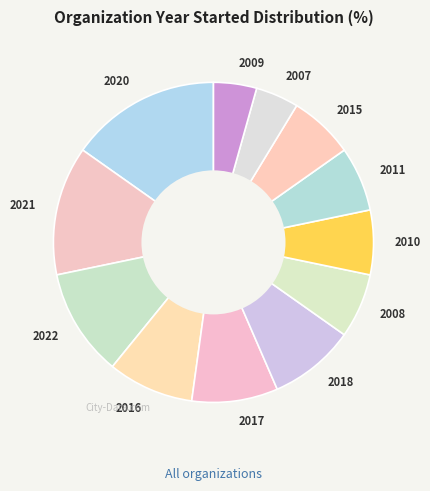

Is the sum of 2008 and 2016 greater than half?

No